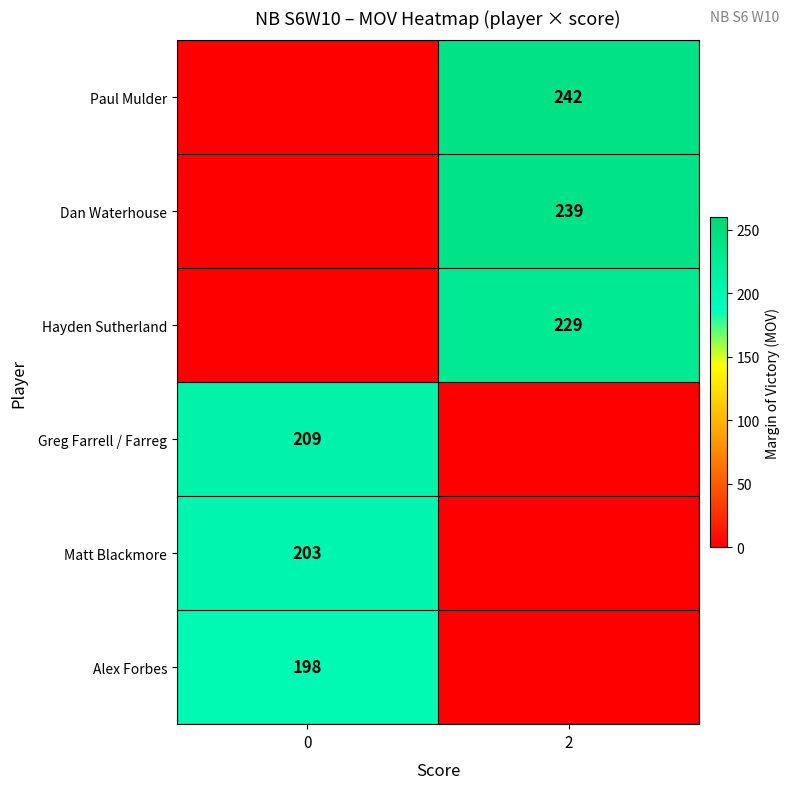

What is the difference between the highest and lowest values at 2?

242